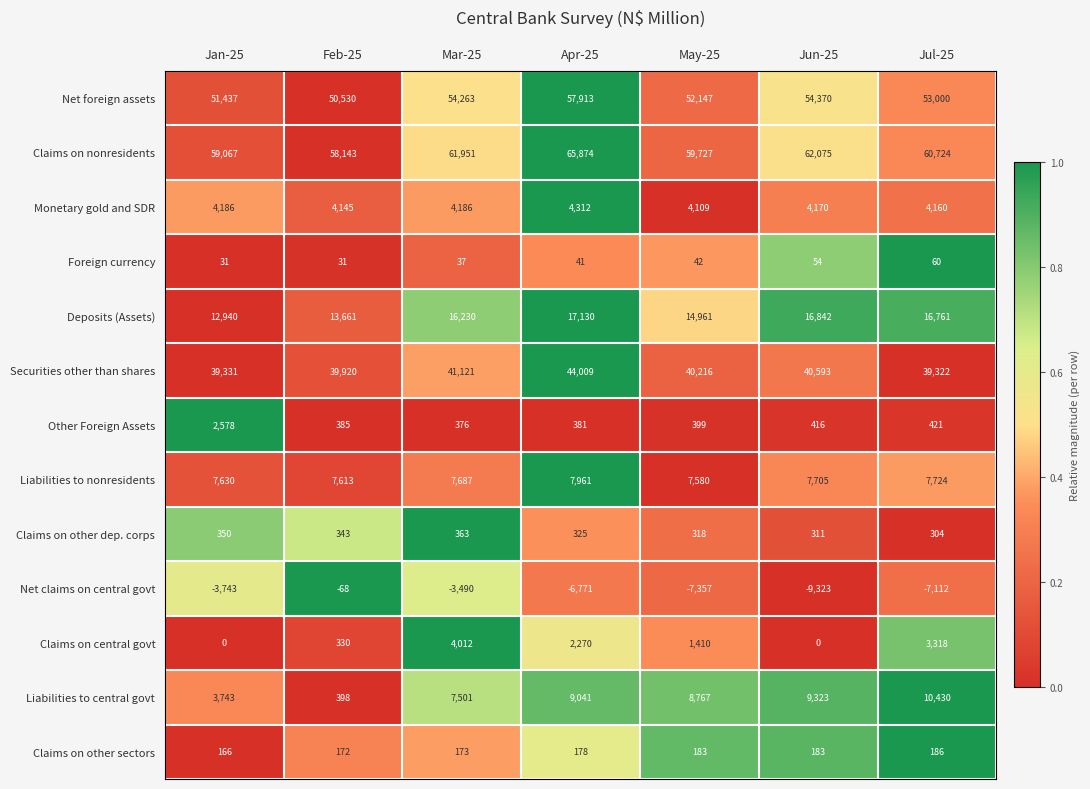

What is the difference between the highest and lowest values at Feb-25?

58211